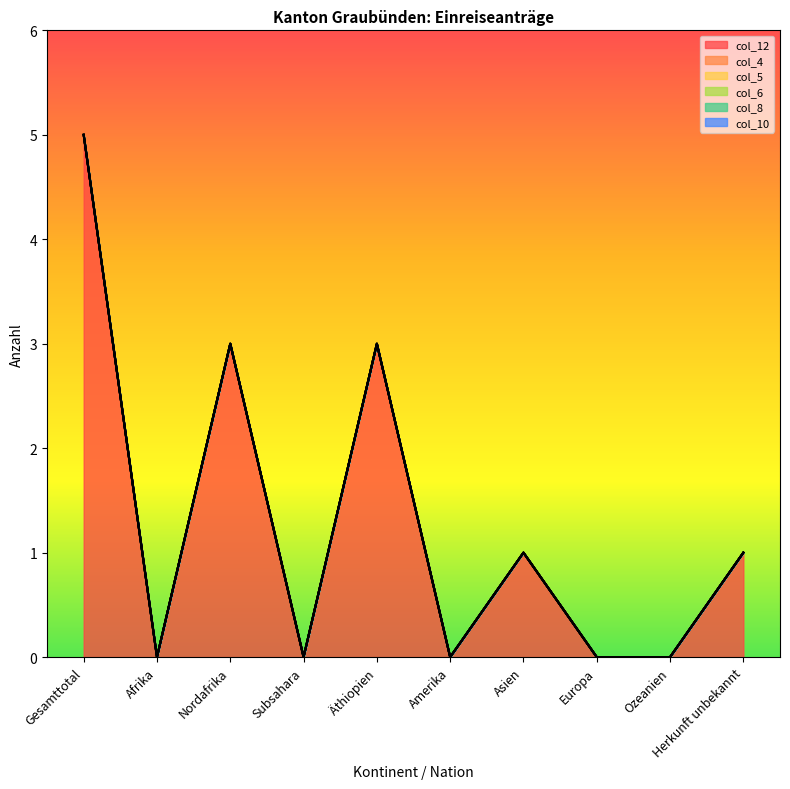

Which category has the highest value in the col_10 series?

Gesamttotal